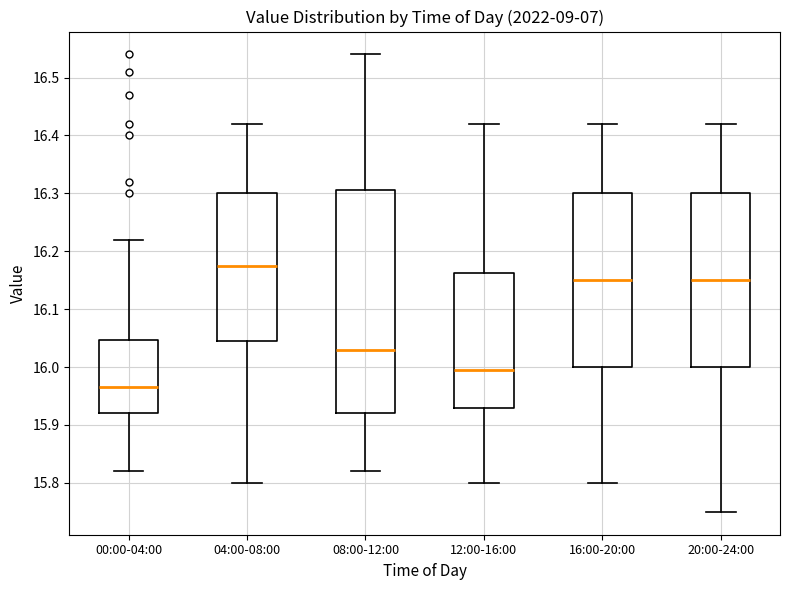

Reading left to right, read every box against the y-axis: the position of its median line, the range the box covers, and the ends of its whiskers. The values are not printed on the chart, so give them approximately, as read against the axis.

00:00-04:00: median 15.97, box 15.92 to 16.05, whiskers 15.82 to 16.22
04:00-08:00: median 16.18, box 16.05 to 16.30, whiskers 15.80 to 16.42
08:00-12:00: median 16.03, box 15.92 to 16.31, whiskers 15.82 to 16.54
12:00-16:00: median 16.00, box 15.93 to 16.16, whiskers 15.80 to 16.42
16:00-20:00: median 16.15, box 16.00 to 16.30, whiskers 15.80 to 16.42
20:00-24:00: median 16.15, box 16.00 to 16.30, whiskers 15.75 to 16.42